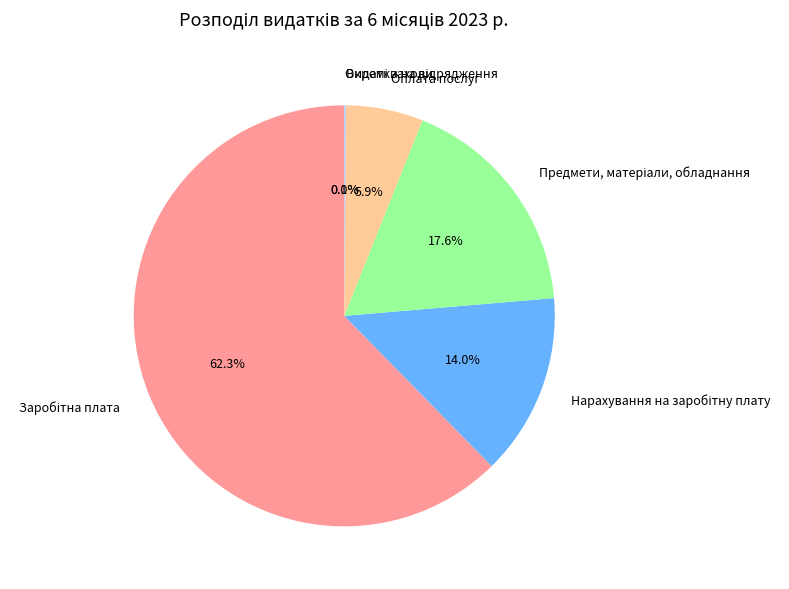

Does any single category account for the majority?

Yes